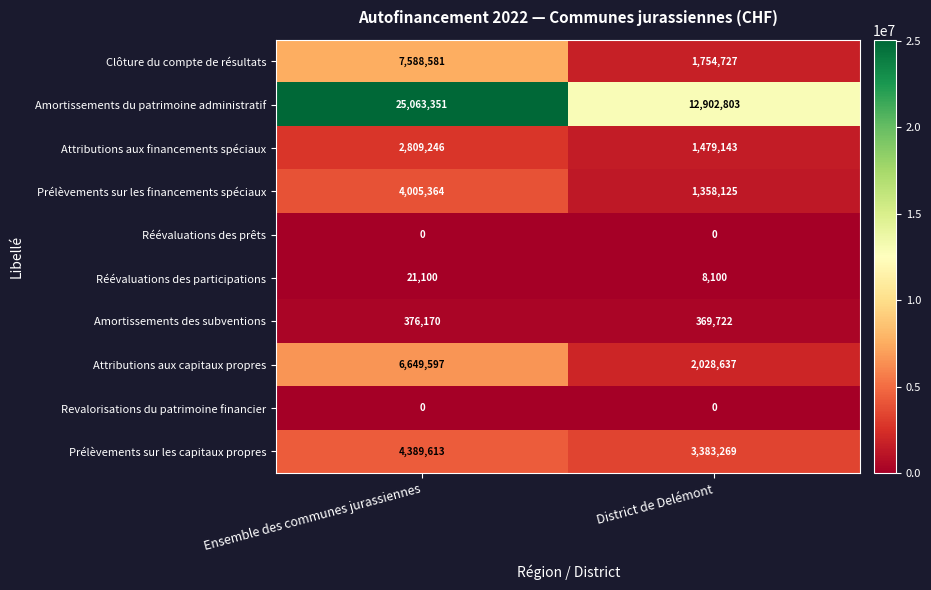

Reading right to left, list all the values displayed in this chart.

Clôture du compte de résultats: District de Delémont=1754727	Ensemble des communes jurassiennes=7588581
Amortissements du patrimoine administratif: District de Delémont=12902803	Ensemble des communes jurassiennes=25063351
Attributions aux financements spéciaux: District de Delémont=1479143	Ensemble des communes jurassiennes=2809246
Prélèvements sur les financements spéciaux: District de Delémont=1358125	Ensemble des communes jurassiennes=4005364
Réévaluations des prêts: District de Delémont=0	Ensemble des communes jurassiennes=0
Réévaluations des participations: District de Delémont=8100	Ensemble des communes jurassiennes=21100
Amortissements des subventions: District de Delémont=369722	Ensemble des communes jurassiennes=376170
Attributions aux capitaux propres: District de Delémont=2028637	Ensemble des communes jurassiennes=6649597
Revalorisations du patrimoine financier: District de Delémont=0	Ensemble des communes jurassiennes=0
Prélèvements sur les capitaux propres: District de Delémont=3383269	Ensemble des communes jurassiennes=4389613